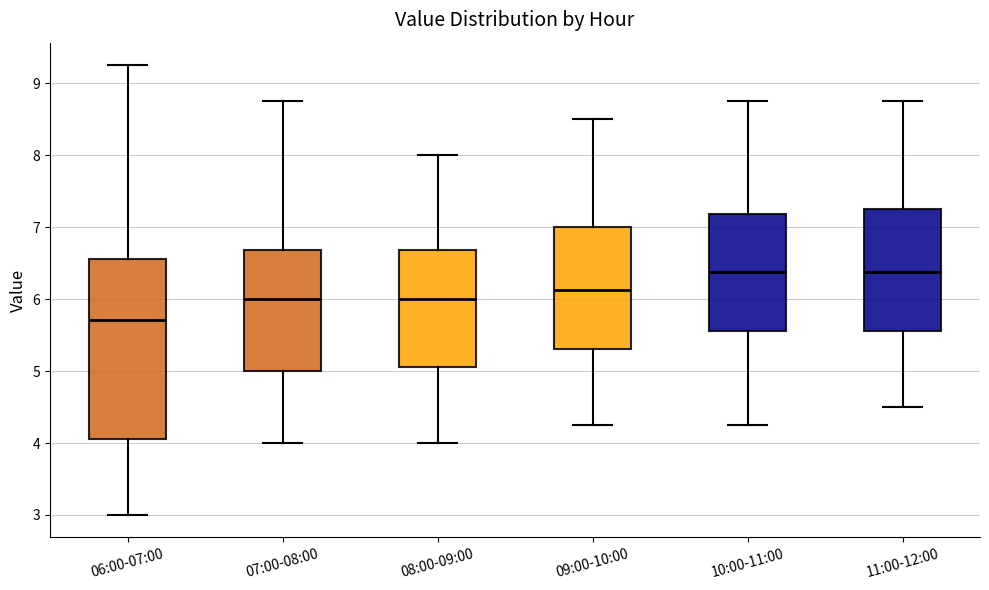

Reading left to right, transcribe this box plot: for each box, give where its median line is, the range the box spans, and where its two whiskers end, as read against the y-axis. The values are not printed on the chart, so give them approximately, as read against the axis.

06:00-07:00: median 5.7, box 4.1 to 6.6, whiskers 3.0 to 9.3
07:00-08:00: median 6.0, box 5.0 to 6.7, whiskers 4.0 to 8.8
08:00-09:00: median 6.0, box 5.1 to 6.7, whiskers 4.0 to 8.0
09:00-10:00: median 6.1, box 5.3 to 7.0, whiskers 4.3 to 8.5
10:00-11:00: median 6.4, box 5.6 to 7.2, whiskers 4.3 to 8.8
11:00-12:00: median 6.4, box 5.6 to 7.3, whiskers 4.5 to 8.8